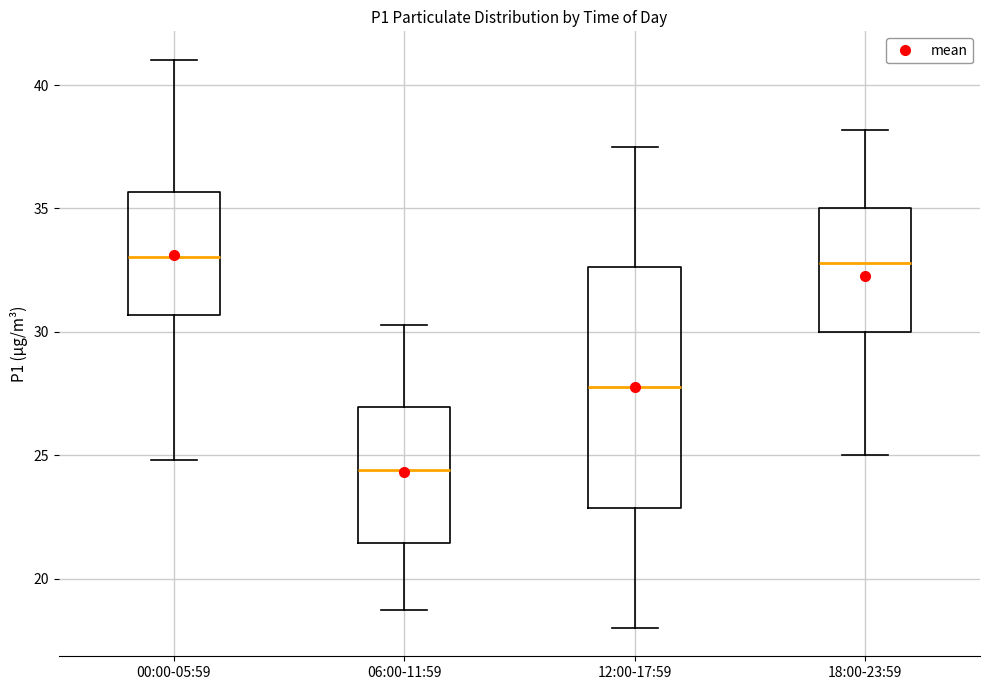

Reading left to right, transcribe this box plot: for each box, give where its median line is, the range the box spans, and where its two whiskers end, as read against the y-axis. The values are not printed on the chart, so give them approximately, as read against the axis.

00:00-05:59: median 33.0, box 30.5 to 35.5, whiskers 25.0 to 41.0
06:00-11:59: median 24.5, box 21.5 to 27.0, whiskers 18.5 to 30.5
12:00-17:59: median 28.0, box 23.0 to 32.5, whiskers 18.0 to 37.5
18:00-23:59: median 33.0, box 30.0 to 35.0, whiskers 25.0 to 38.0